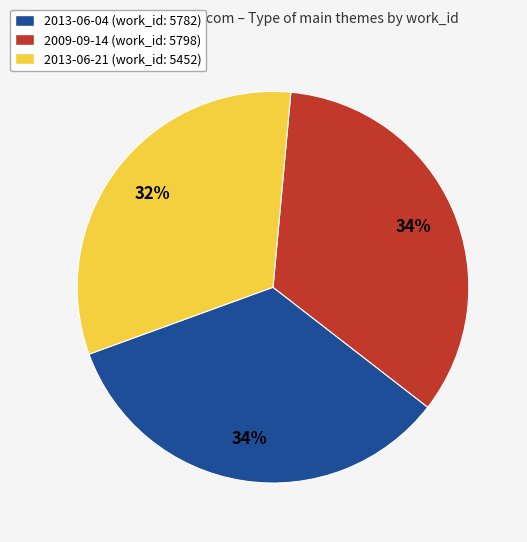

Is there any slice that represents more than half of the pie?

No